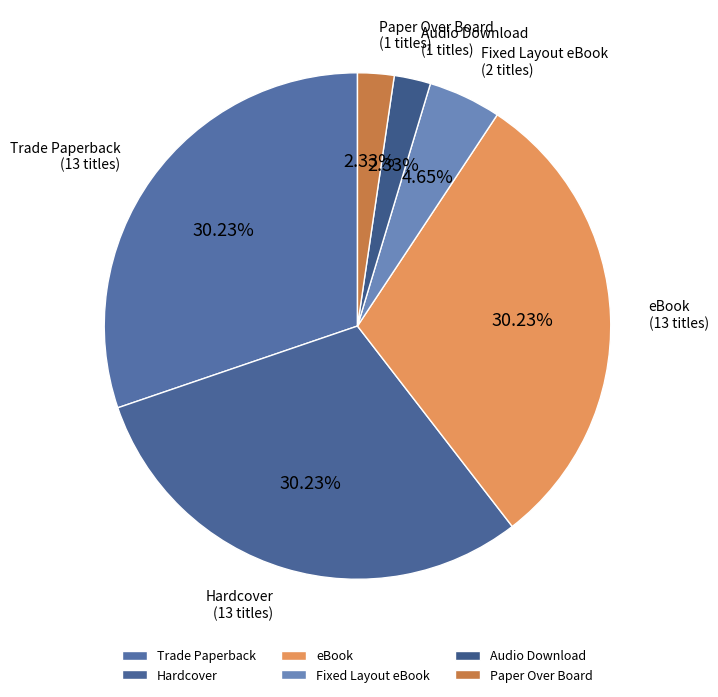

Is the sum of Hardcover and Fixed Layout eBook greater than half?

No